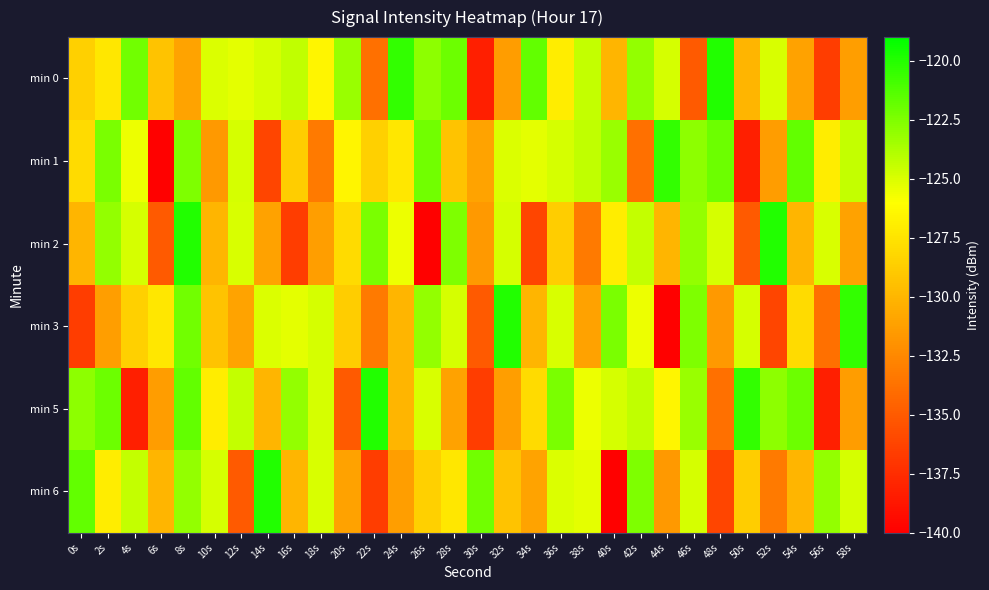

Which series has the largest total across all categories?

min 0